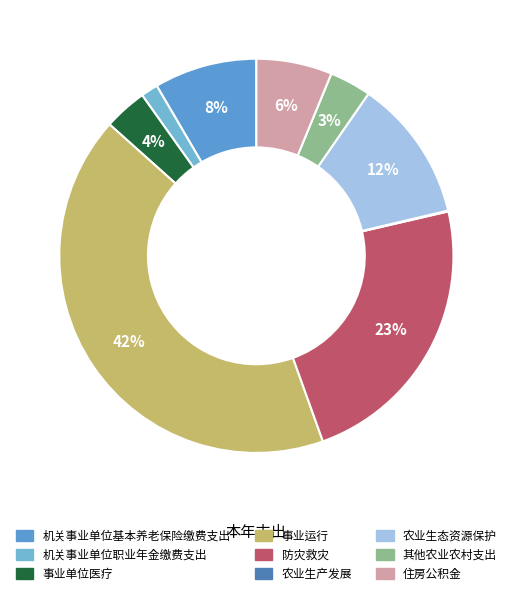

What is the change in value from 农业生态资源保护 to 住房公积金?

-2336882.8